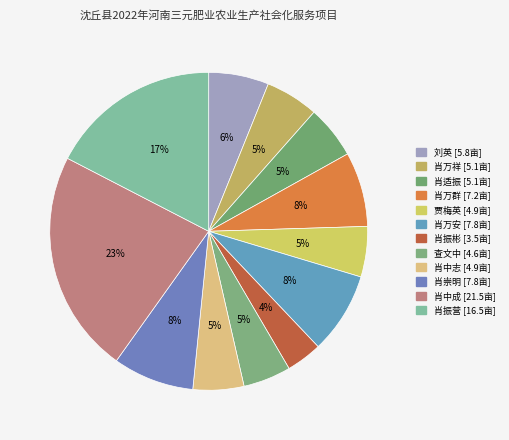

Is there a majority slice in this chart?

No